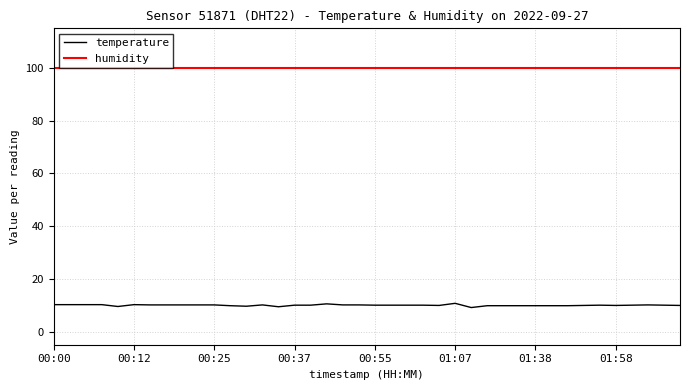

What is the minimum value shown in the chart?

9.1